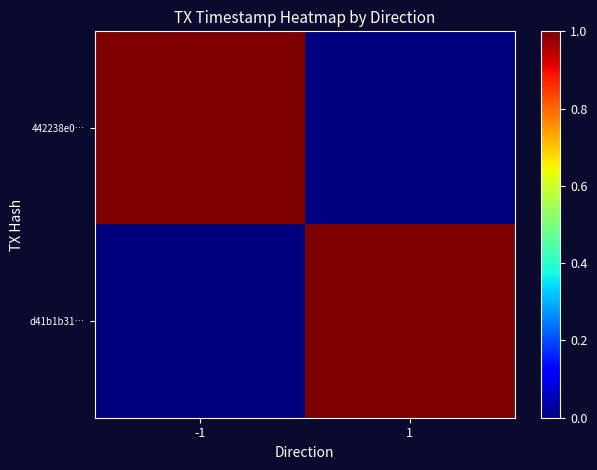

Reading right to left, what are all the values shown in this chart?

442238e0…: 1=0.0	-1=1.0
d41b1b31…: 1=1.0	-1=0.0